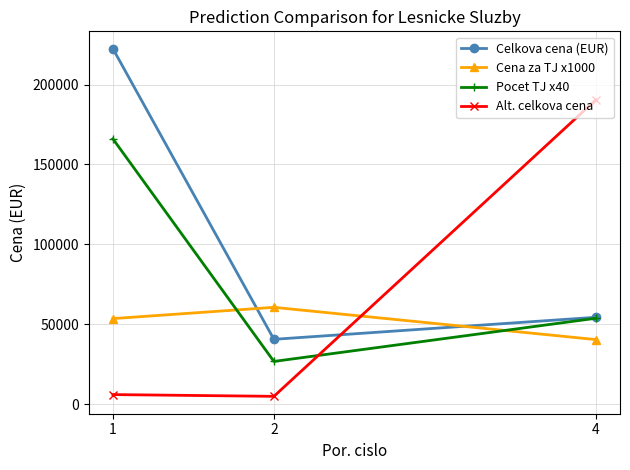

At which category is the sum across all series the highest?

1